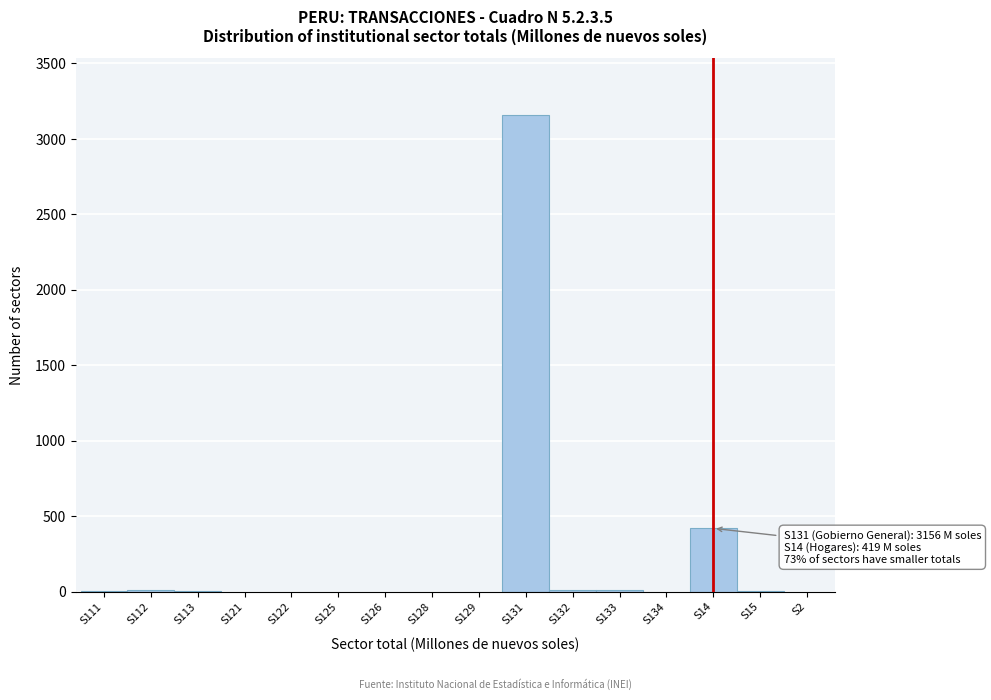

True or false: the data shows 1439 at S122.

False